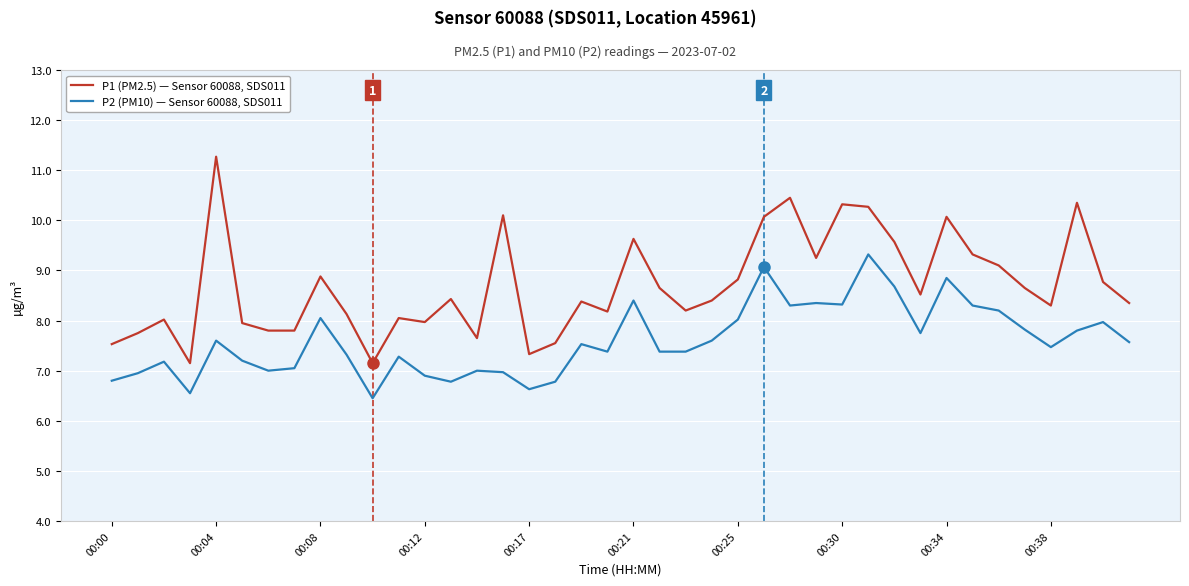

True or false: P2 (PM10) — Sensor 60088, SDS011 and P1 (PM2.5) — Sensor 60088, SDS011 cross at least once.

False